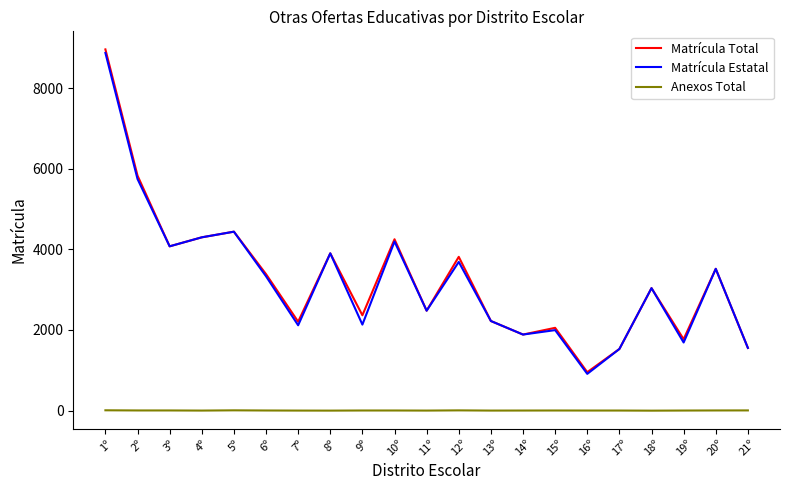

Which category has the lowest value in the Matrícula Estatal series?

16º